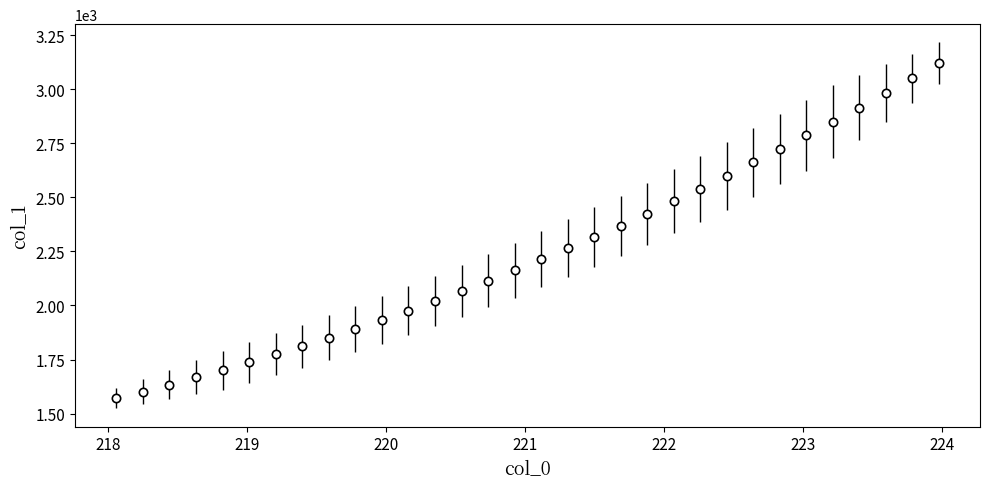

What is the value of the 13th point from the left?

2021.1